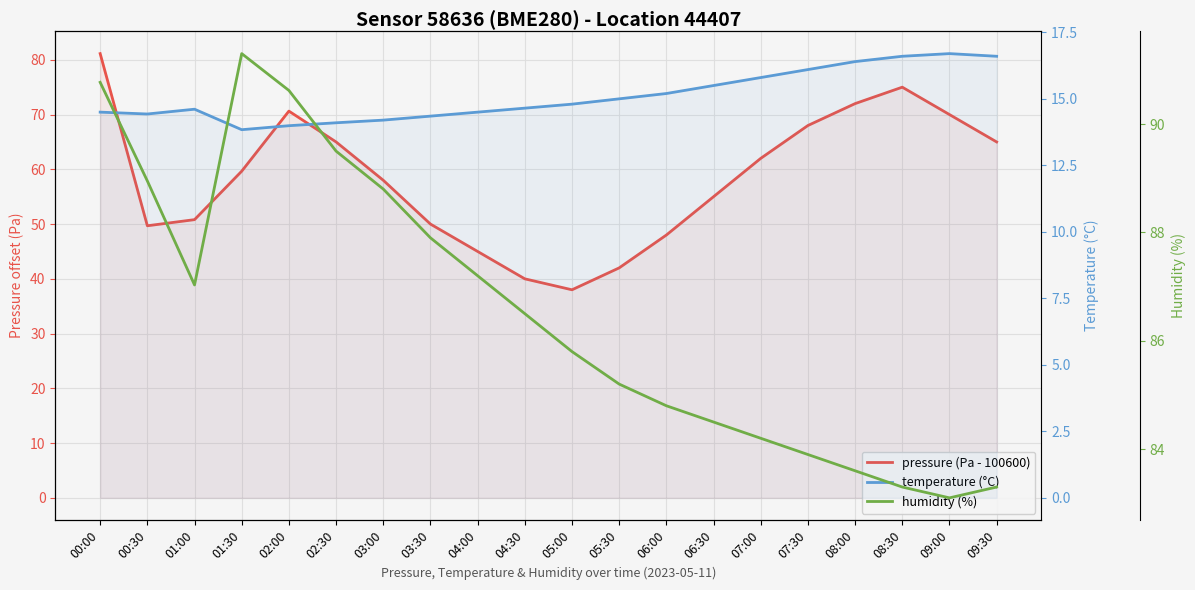

Rank the series by their average value, from lowest to highest.

temperature (°C), pressure (Pa - 100600), humidity (%)